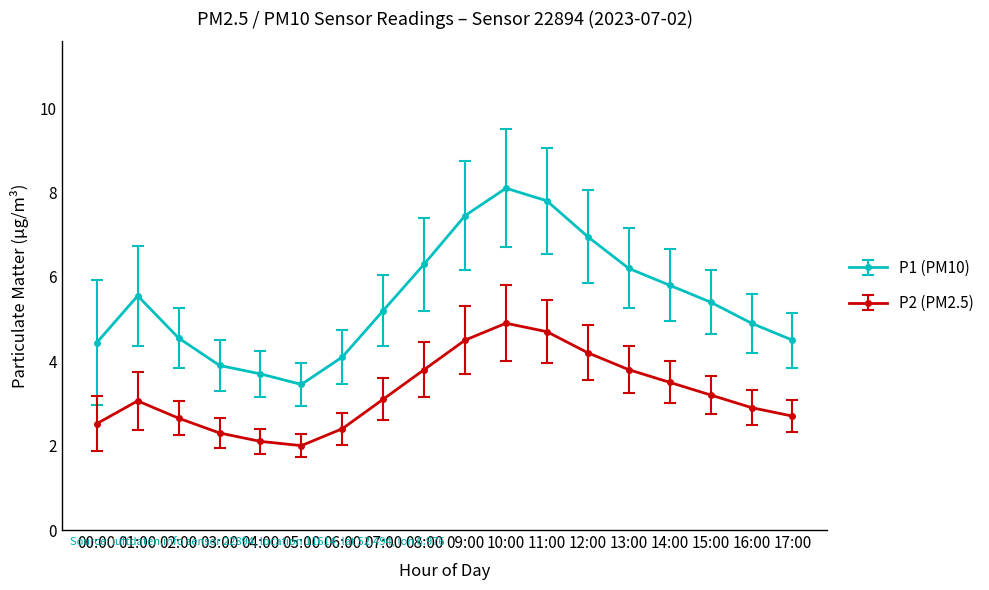

True or false: P1 (PM10) and P2 (PM2.5) cross at least once.

False